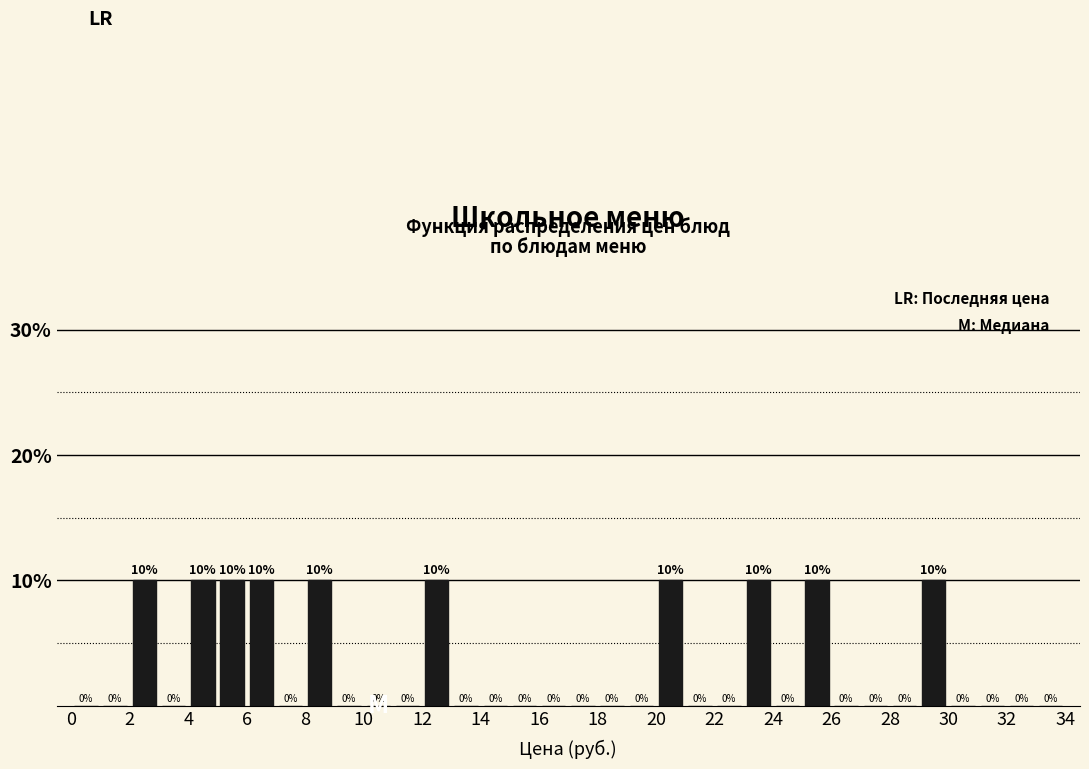

Reading left to right, transcribe this chart: for each bar, give the range it covers on the x-axis and its height.

0 to 1: 0
1 to 2: 0
2 to 3: 10
3 to 4: 0
4 to 5: 10
5 to 6: 10
6 to 7: 10
7 to 8: 0
8 to 9: 10
9 to 10: 0
10 to 11: 0
11 to 12: 0
12 to 13: 10
13 to 14: 0
14 to 15: 0
15 to 16: 0
16 to 17: 0
17 to 18: 0
18 to 19: 0
19 to 20: 0
20 to 21: 10
21 to 22: 0
22 to 23: 0
23 to 24: 10
24 to 25: 0
25 to 26: 10
26 to 27: 0
27 to 28: 0
28 to 29: 0
29 to 30: 10
30 to 31: 0
31 to 32: 0
32 to 33: 0
33 to 34: 0